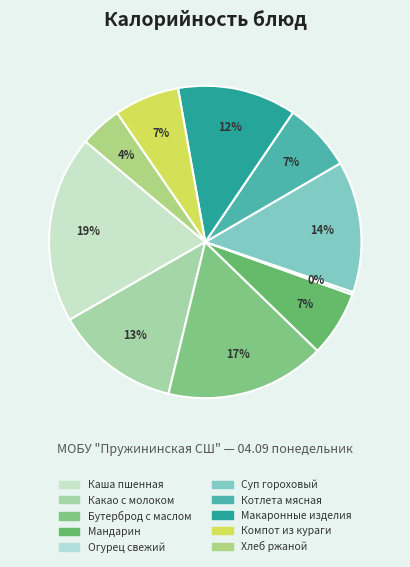

The Каша пшенная slice represents 19% of the pie. True or false?

True